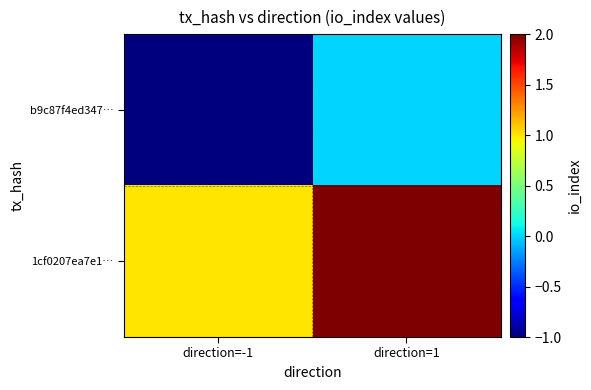

Which series changed the most between direction=-1 and direction=1?

b9c87f4ed347…